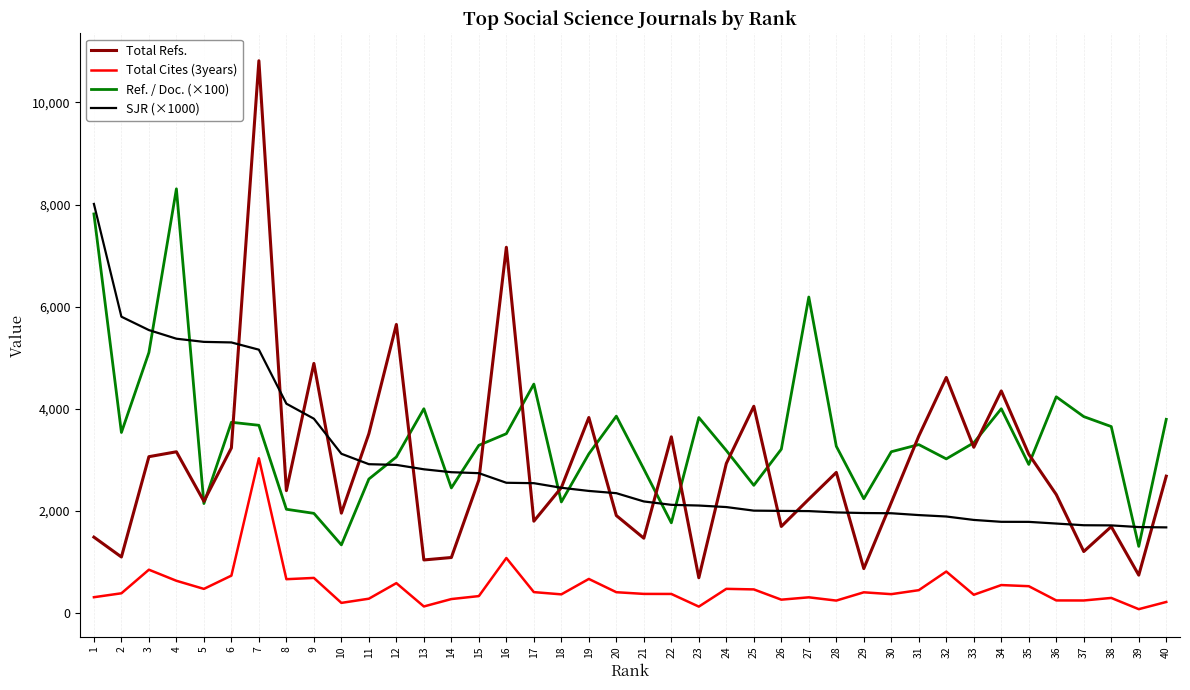

True or false: Total Cites (3years) and SJR (×1000) intersect in this chart.

False